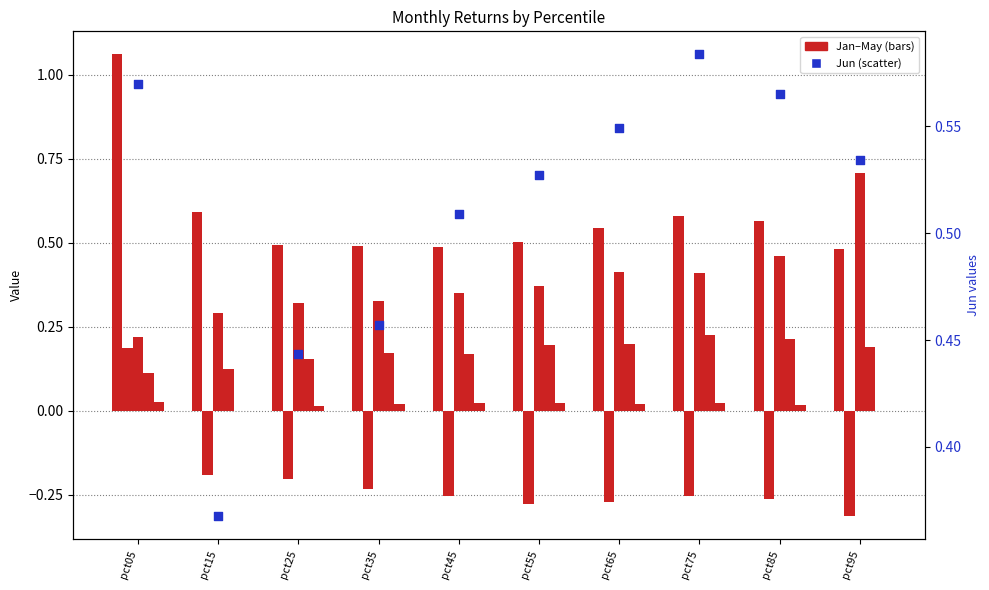

Which series has the largest Y range (max minus min)?

Jan